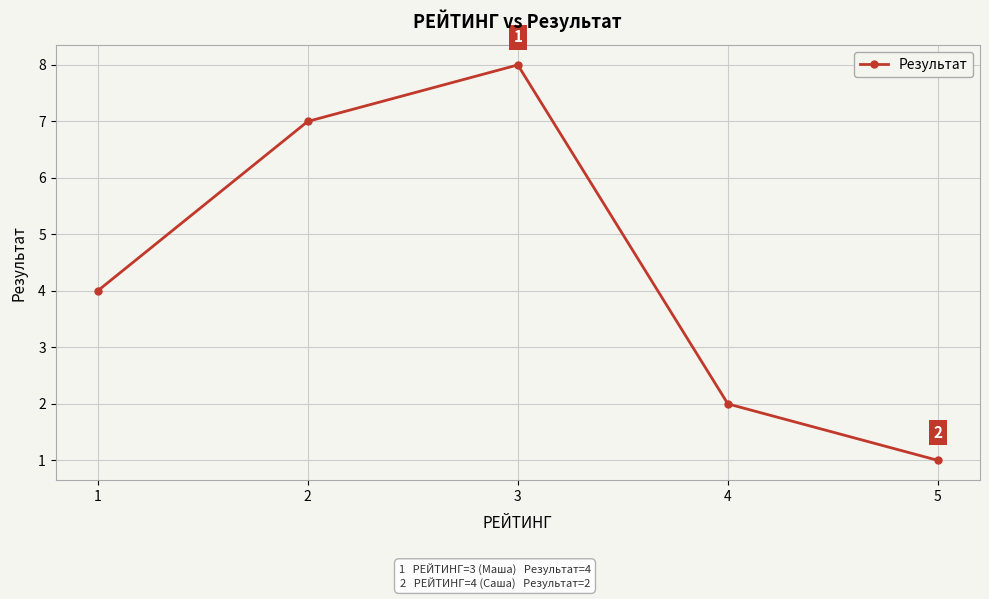

What is the difference between the maximum and second lowest values?

6